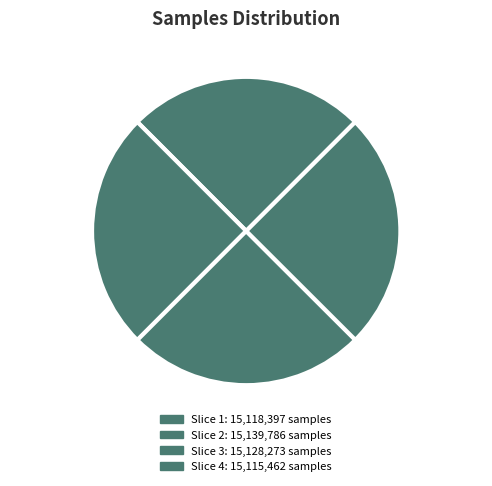

The Subnet 2 15 slice represents 25% of the pie. True or false?

True